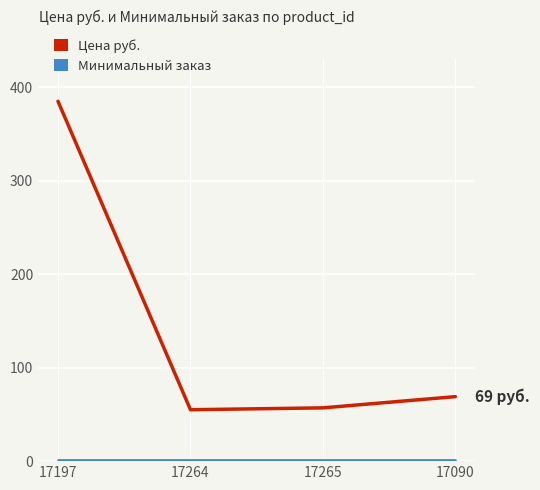

What is the greatest value displayed?

385